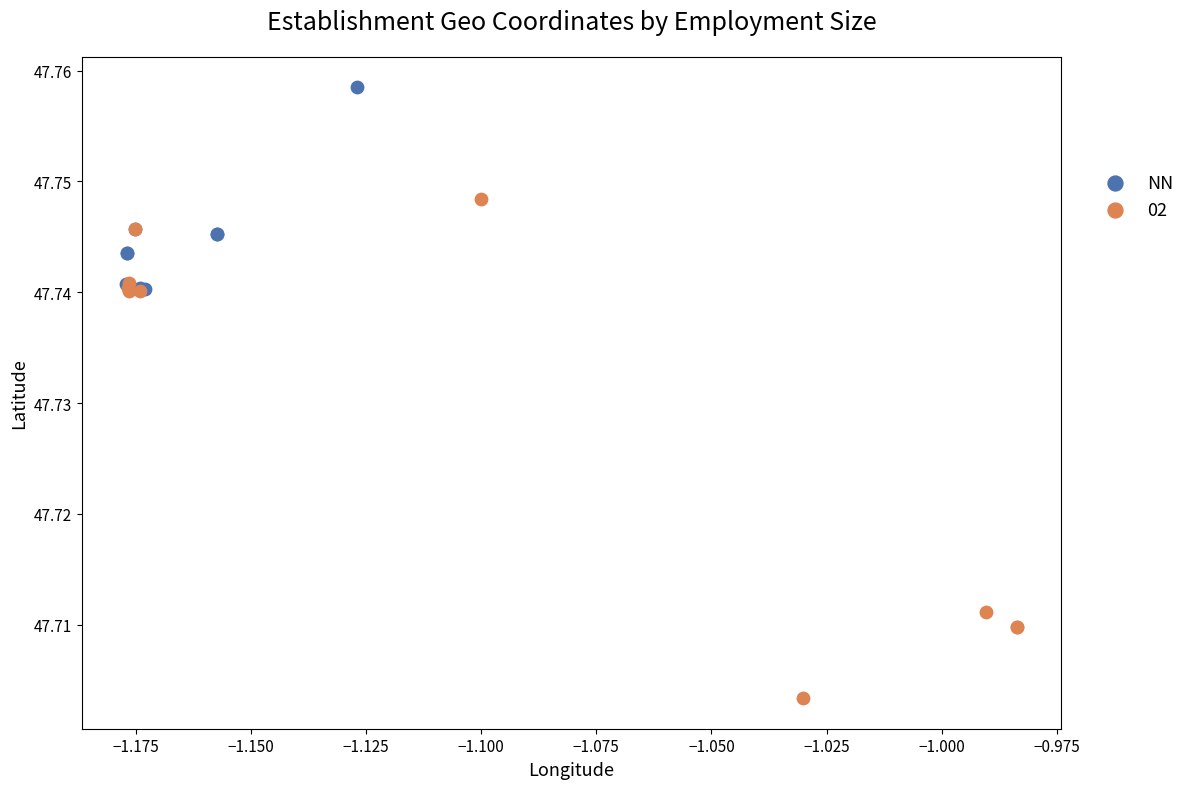

What are all the series names shown in the legend?

NN, 02